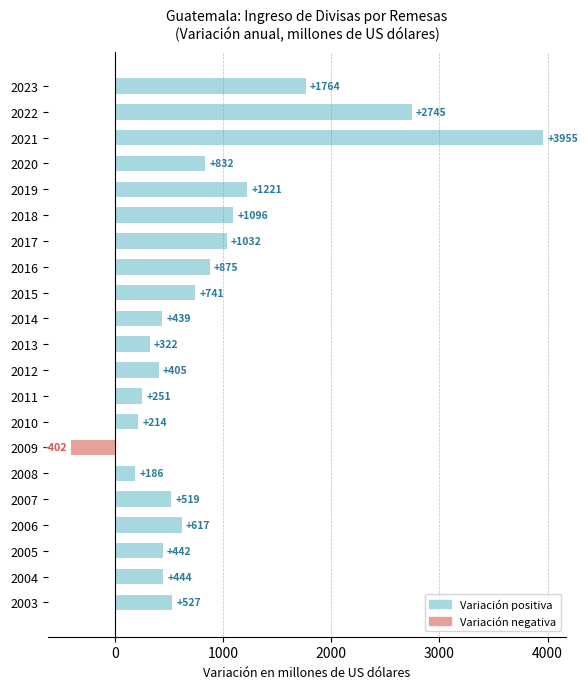

List the labels in order of value, largest first.

2021, 2022, 2023, 2019, 2018, 2017, 2016, 2020, 2015, 2006, 2003, 2007, 2004, 2005, 2014, 2012, 2013, 2011, 2010, 2008, 2009